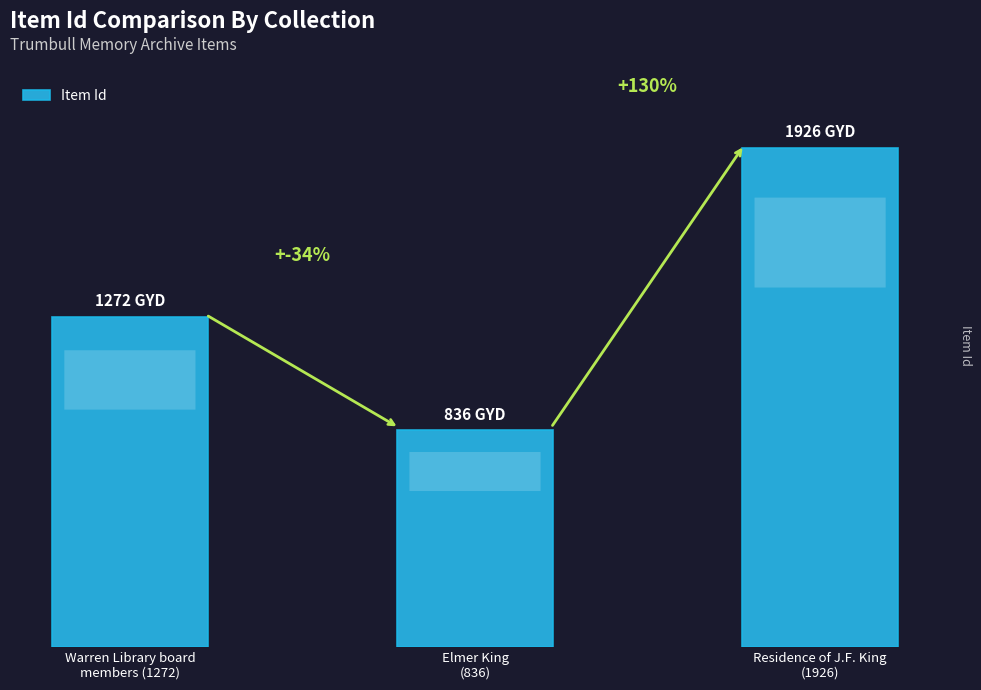

Reading left to right, list all the values displayed in this chart.

Warren Library board
members (1272)=1272	Elmer King
(836)=836	Residence of J.F. King
(1926)=1926